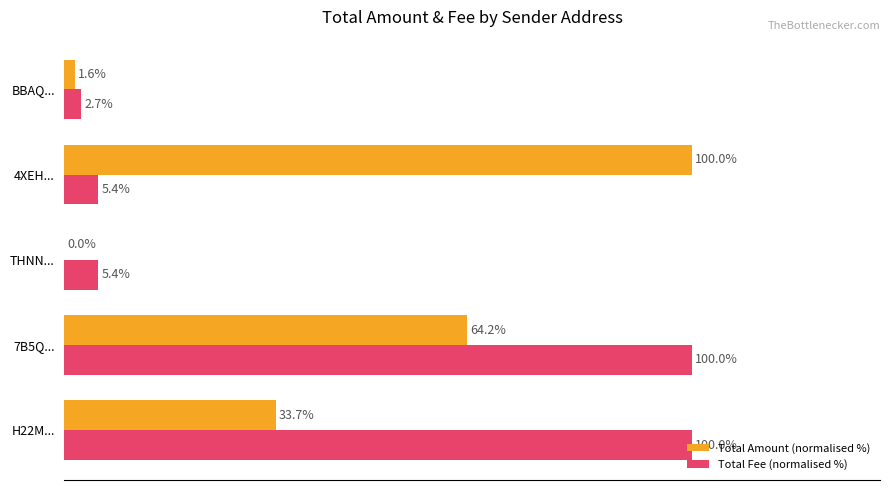

Which series changed the most between THNN... and 4XEH...?

Total Amount (normalised %)